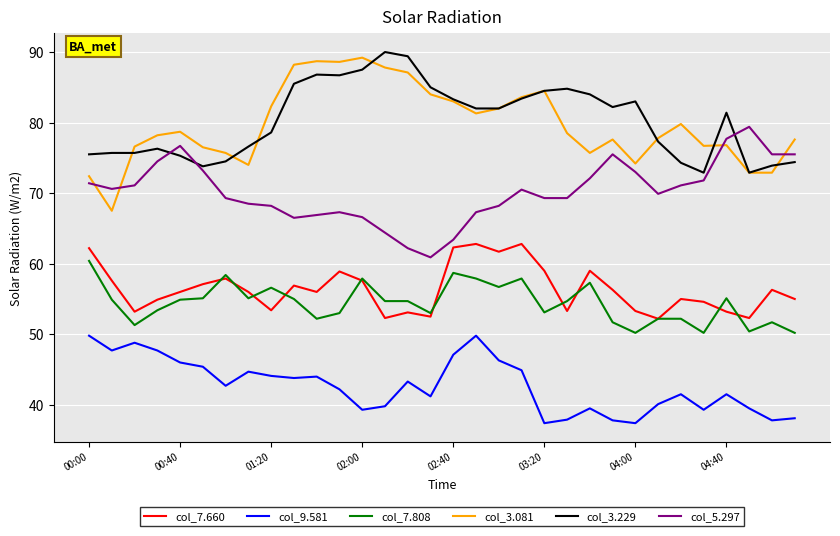

Which series has the widest spread of values?

col_3.081